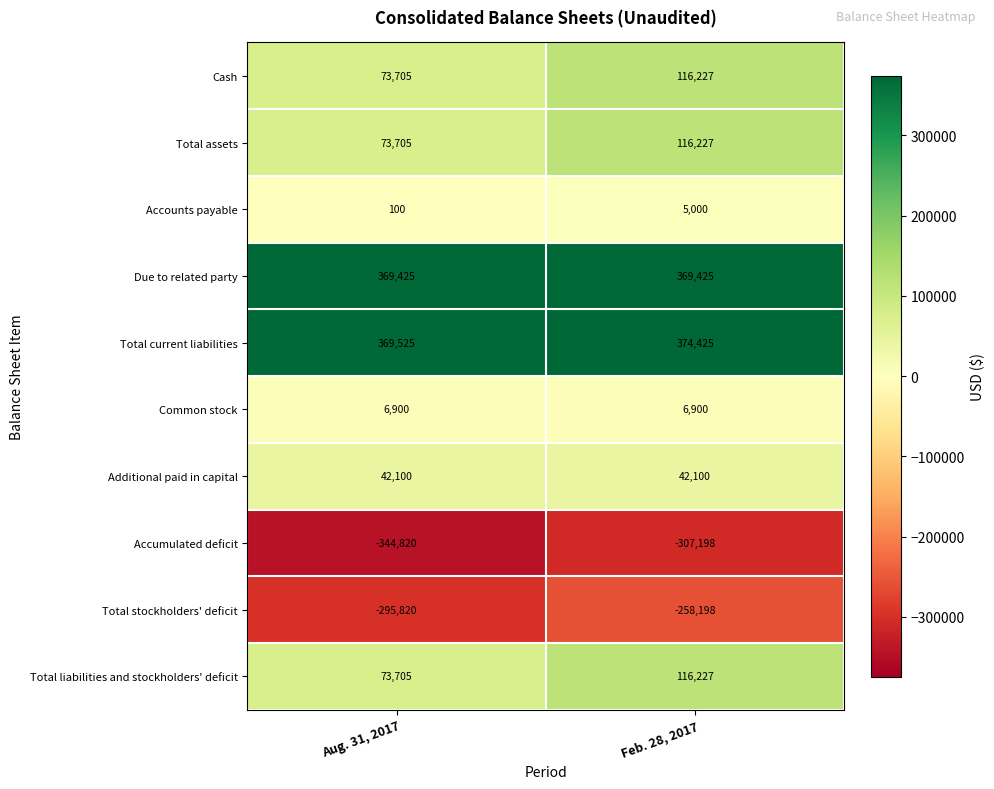

Which category has the highest value across all series?

Feb. 28, 2017